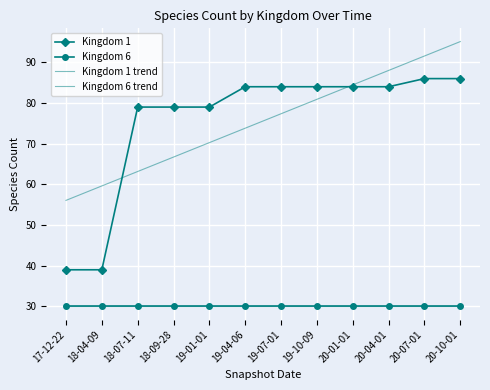

Reading right to left, list all the values displayed in this chart.

Kingdom 1: 20-10-01=86.0	20-07-01=86.0	20-04-01=84.0	20-01-01=84.0	19-10-09=84.0	19-07-01=84.0	19-04-06=84.0	19-01-01=79.0	18-09-28=79.0	18-07-11=79.0	18-04-09=39.0	17-12-22=39.0
Kingdom 6: 20-10-01=30.0	20-07-01=30.0	20-04-01=30.0	20-01-01=30.0	19-10-09=30.0	19-07-01=30.0	19-04-06=30.0	19-01-01=30.0	18-09-28=30.0	18-07-11=30.0	18-04-09=30.0	17-12-22=30.0
Kingdom 1 trend: 20-10-01=95.1	20-07-01=91.6	20-04-01=88.0	20-01-01=84.5	19-10-09=80.9	19-07-01=77.4	19-04-06=73.8	19-01-01=70.3	18-09-28=66.7	18-07-11=63.2	18-04-09=59.6	17-12-22=56.1
Kingdom 6 trend: 20-10-01=30.0	20-07-01=30.0	20-04-01=30.0	20-01-01=30.0	19-10-09=30.0	19-07-01=30.0	19-04-06=30.0	19-01-01=30.0	18-09-28=30.0	18-07-11=30.0	18-04-09=30.0	17-12-22=30.0